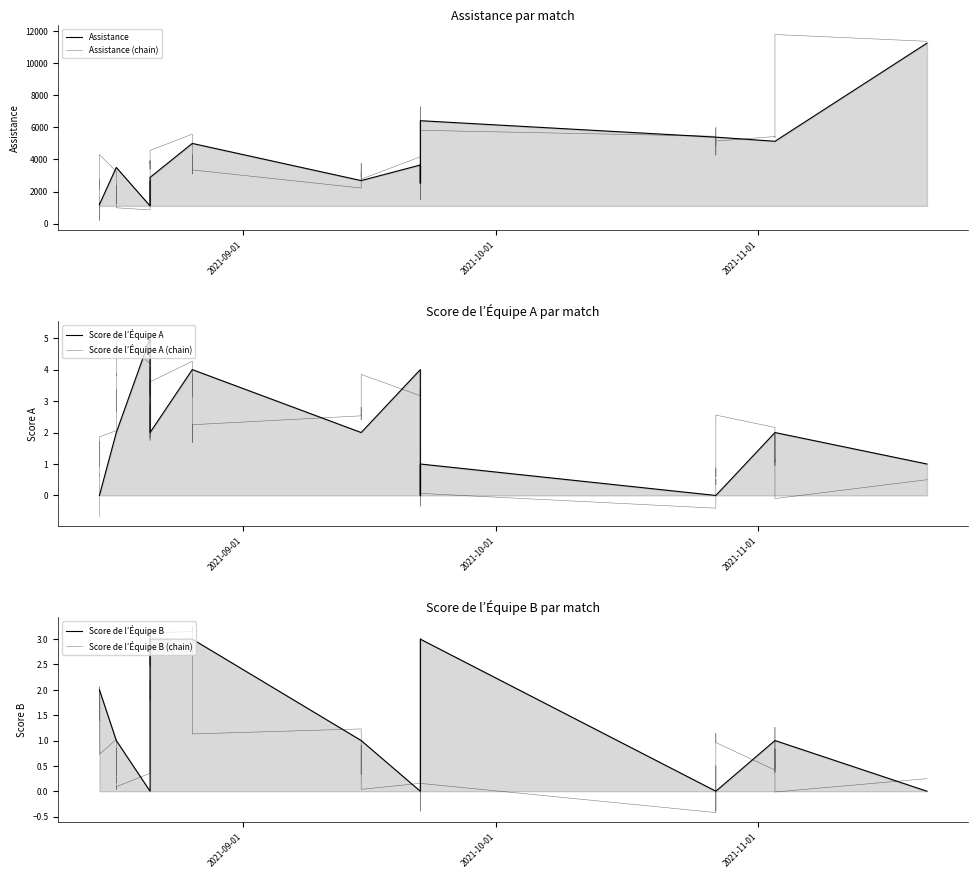

What is the average value of the Score de l’Équipe B series?

1